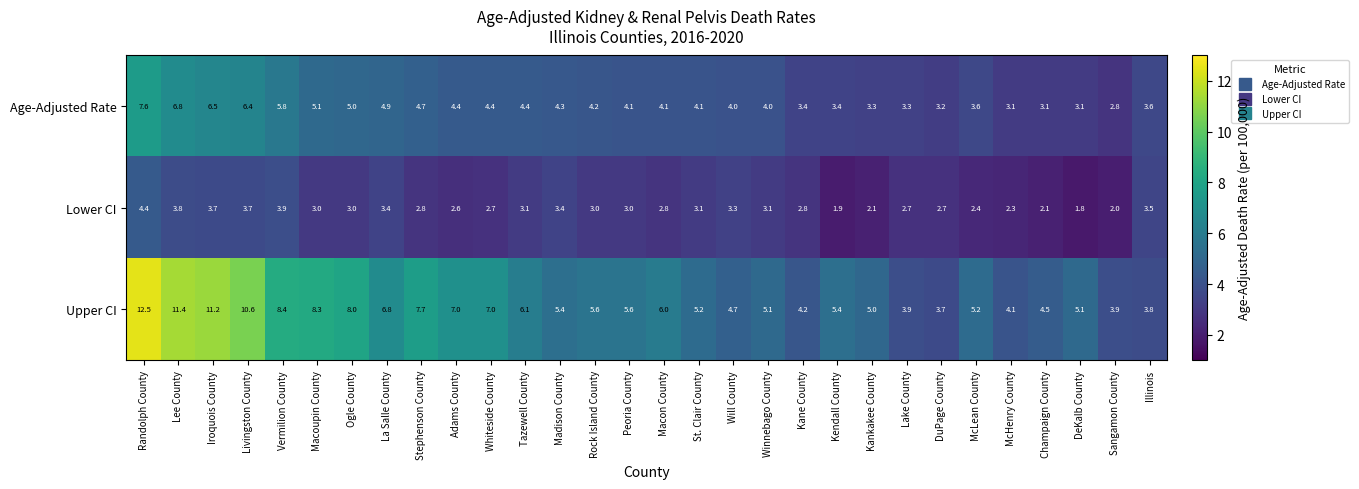

What is the difference between the highest and lowest values at Stephenson County?

4.9